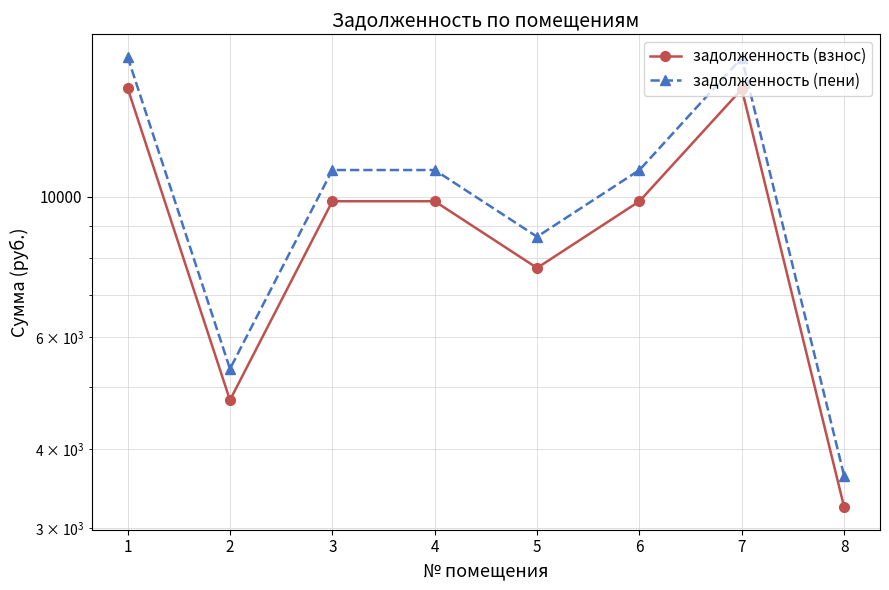

What is the difference between the maximum and minimum values in the задолженность (взнос) series?

11606.3